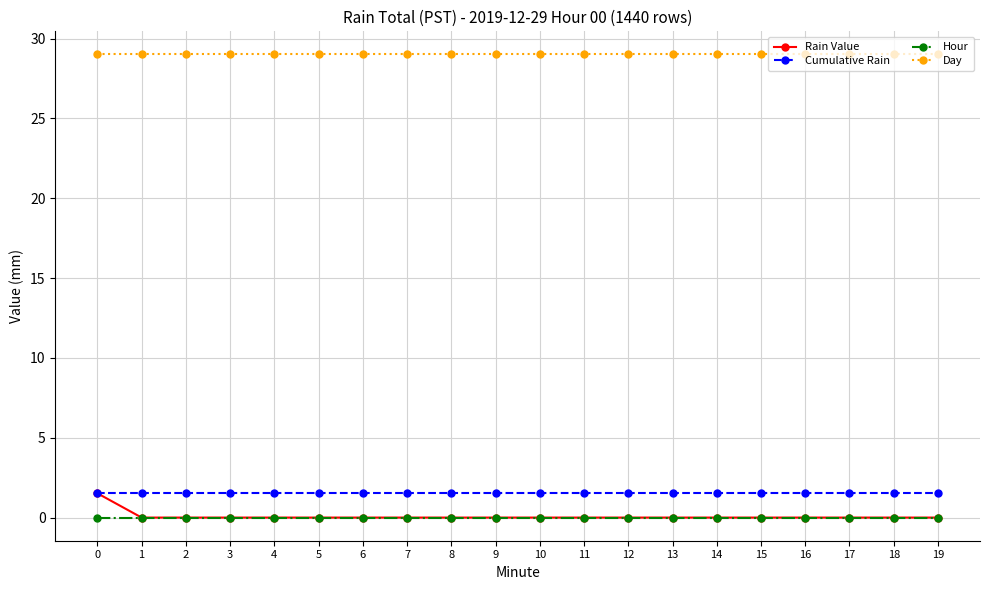

Is the value of Cumulative Rain at 17 greater than the value of Rain Value at 10?

Yes